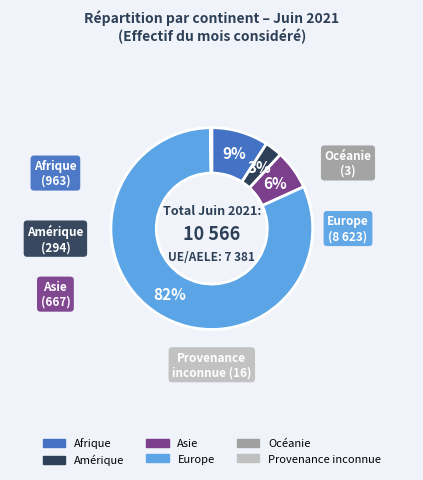

Is the sum of Europe and Afrique greater than half?

Yes